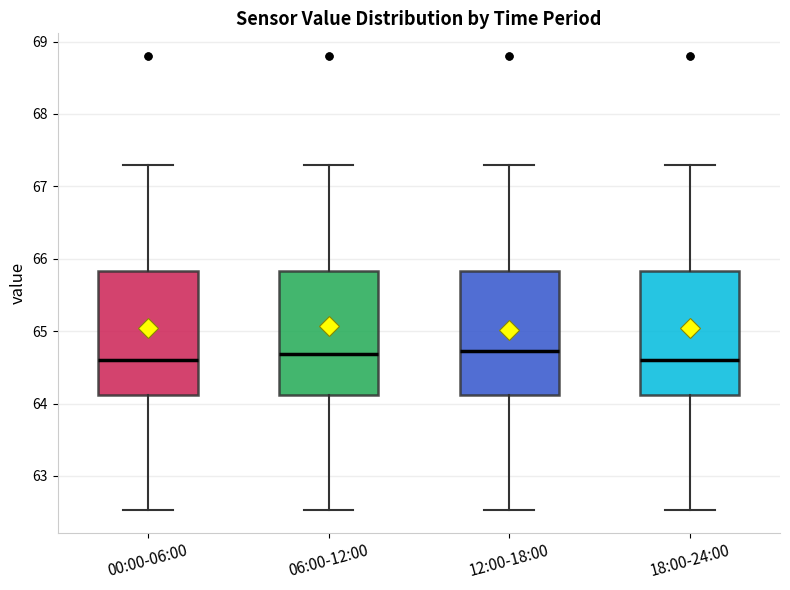

Where does the lower whisker of the box for 00:00-06:00 end on the y-axis? The values are not printed on the chart, so give them approximately, as read against the axis.

62.5